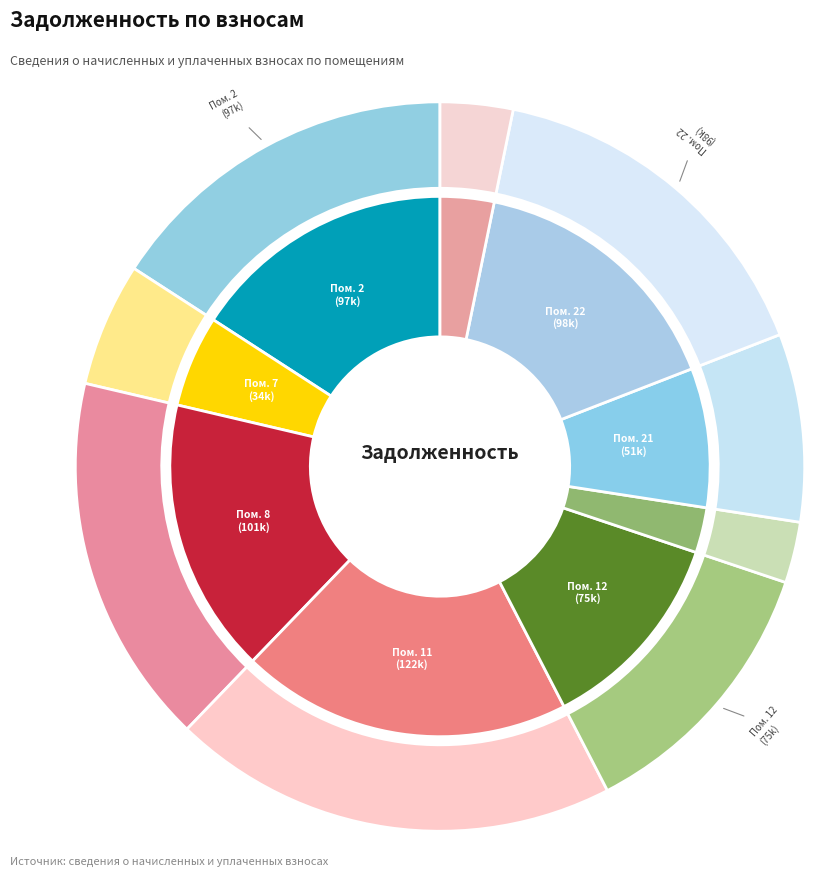

How much of the chart is everything except 15?

100.0%